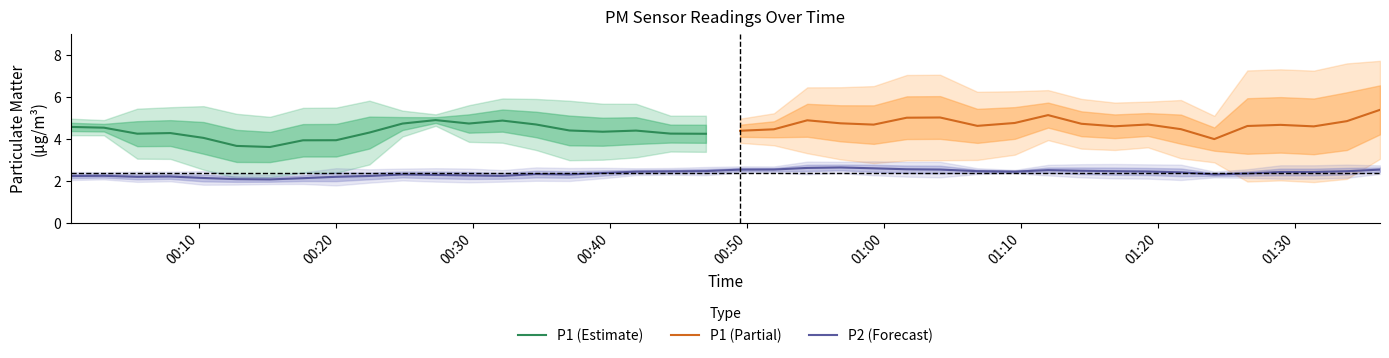

Read the P2 value at 39.

2.4